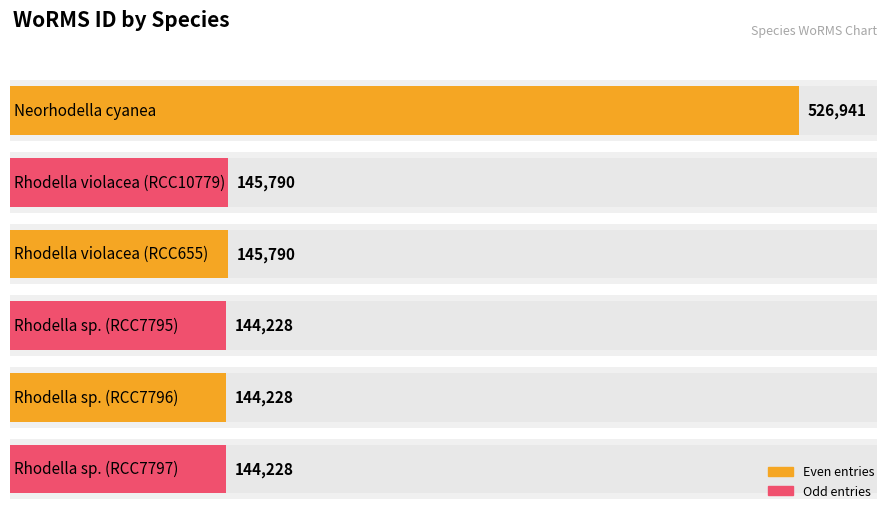

What is the approximate value at Rhodella violacea (RCC10779)?

145790